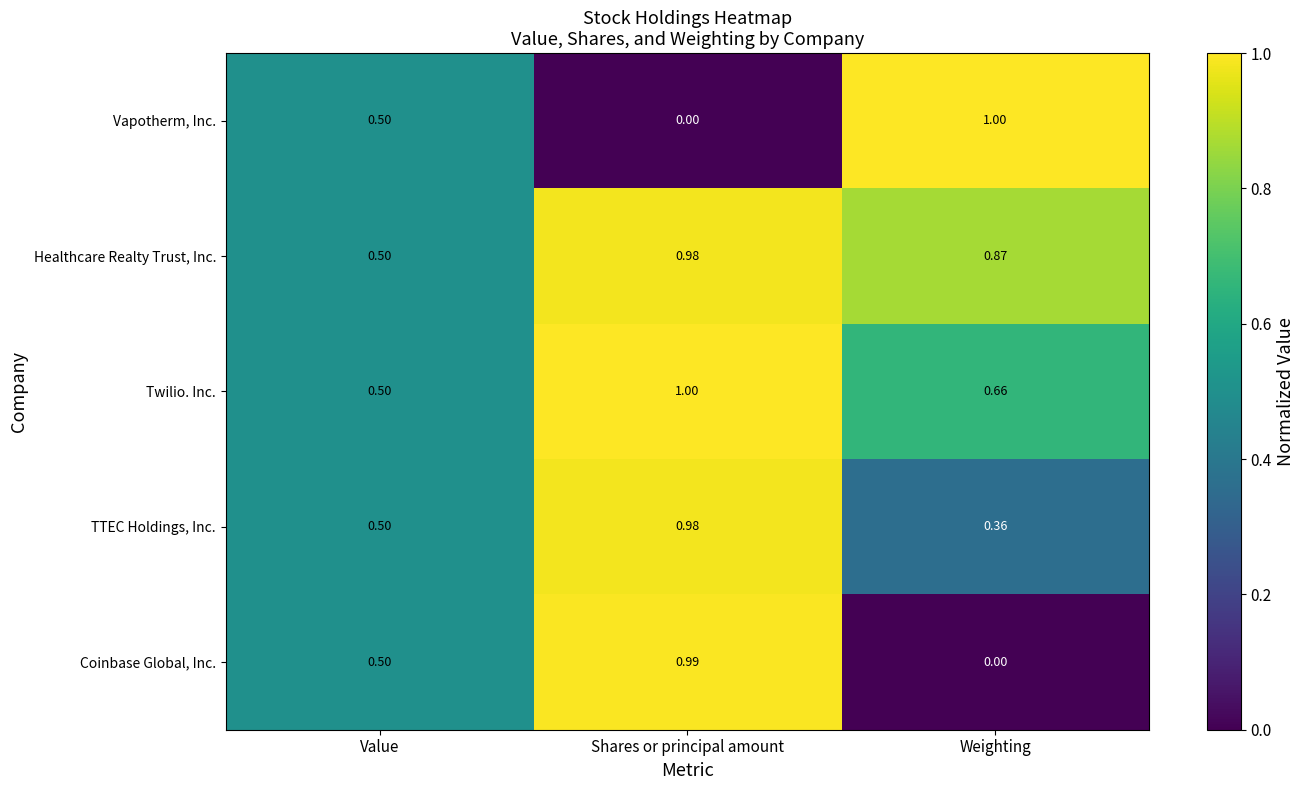

At Weighting, list the series in order from smallest to largest.

Coinbase Global, Inc., TTEC Holdings, Inc., Twilio. Inc., Healthcare Realty Trust, Inc., Vapotherm, Inc.